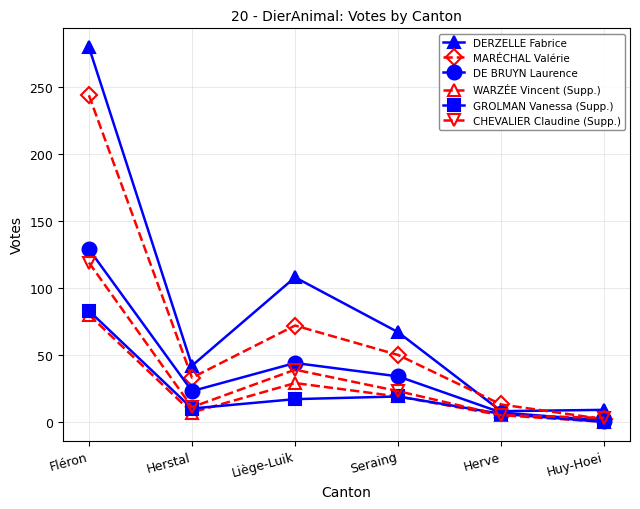

Between Liège-Luik and Seraing, which series saw the biggest shift?

DERZELLE Fabrice